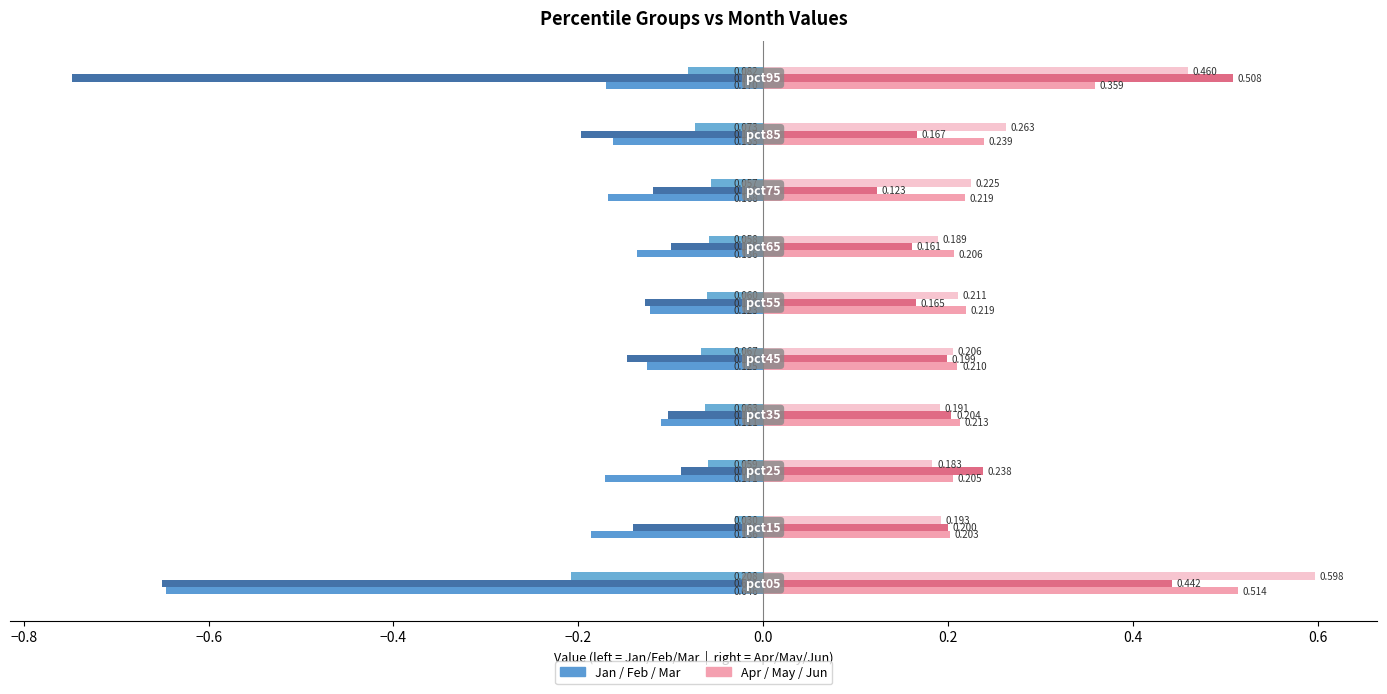

How many categories are shown in the chart?

10